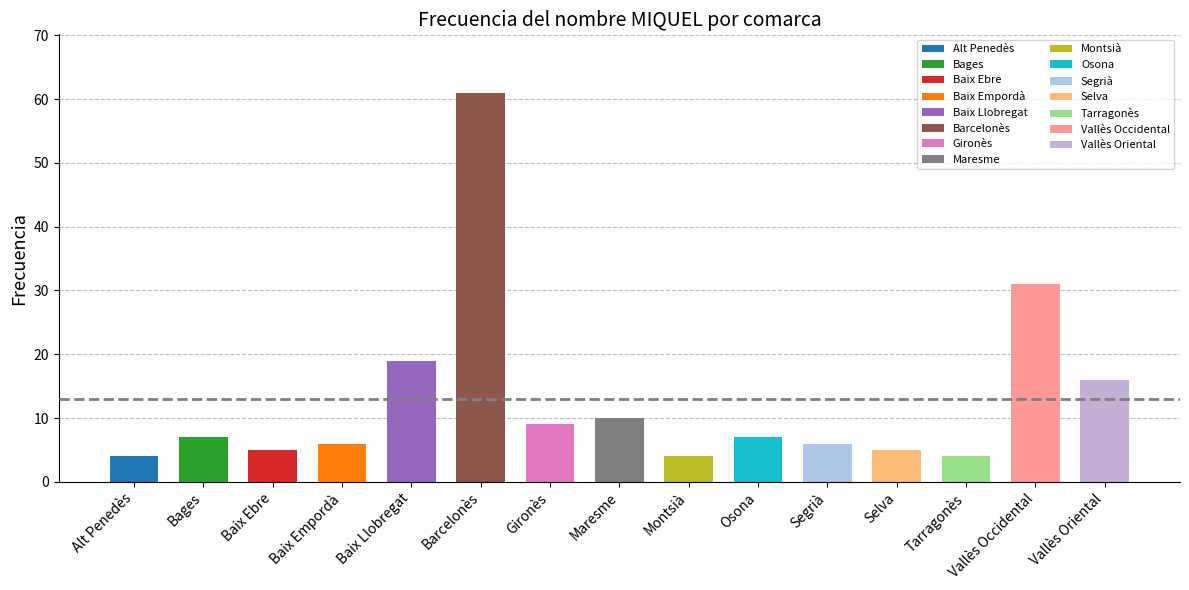

Which category has the lowest value across all series?

Alt Penedès